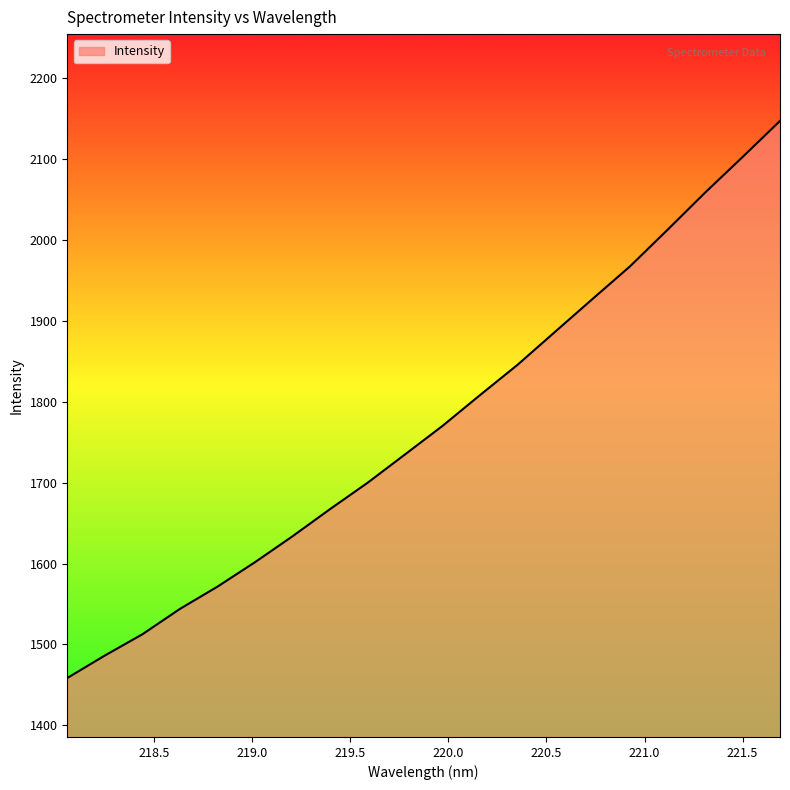

What is the maximum value shown in the chart?

2147.5